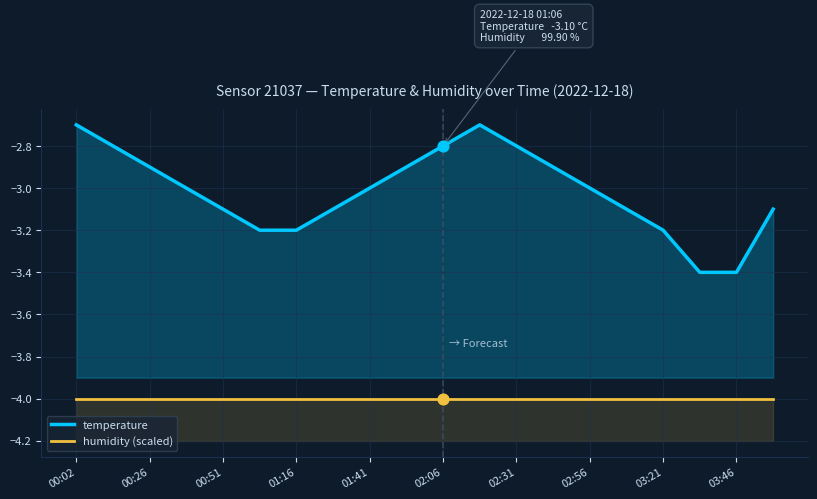

Is the value of temperature at 03:21 greater than the value of humidity (scaled) at 02:56?

Yes